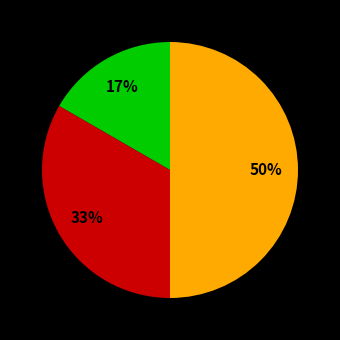

To the nearest percent, what is the average slice percentage?

33%